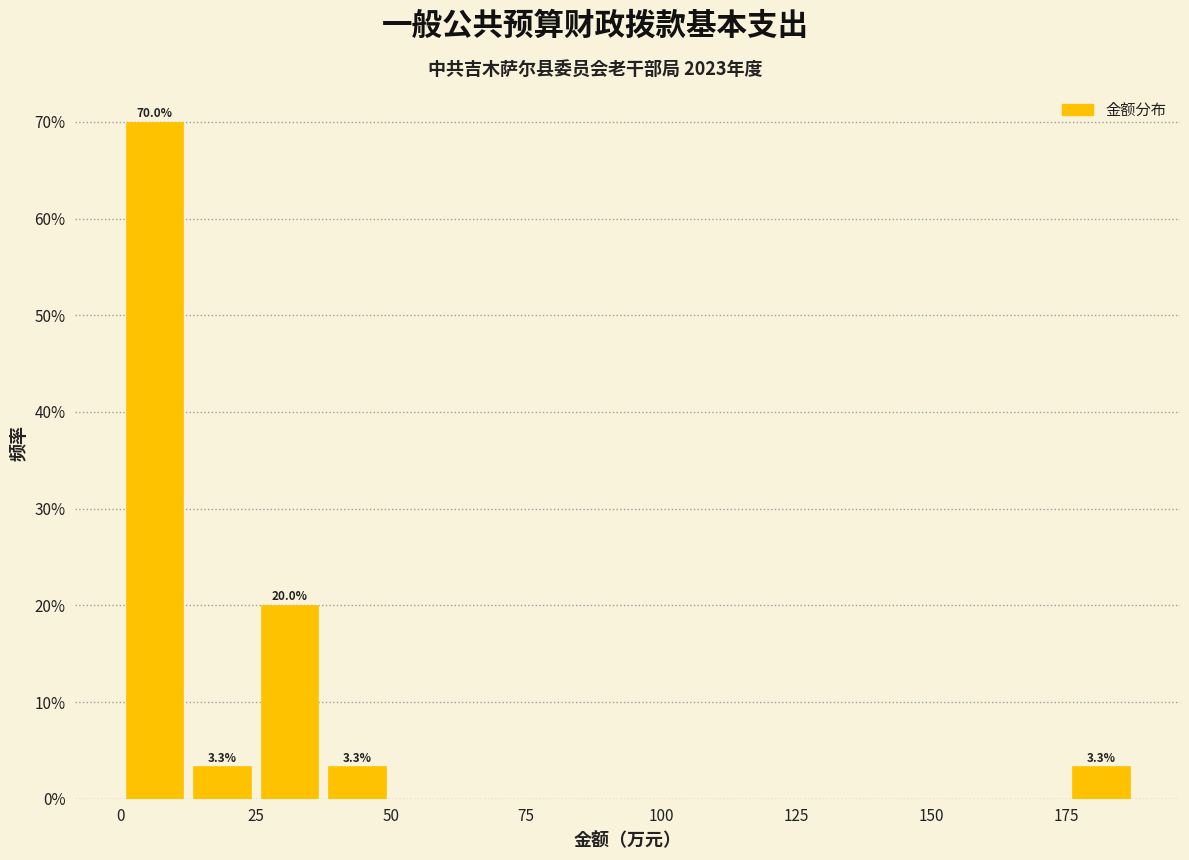

Read against the x-axis, roughly where is the centre of the tallest bar?

5